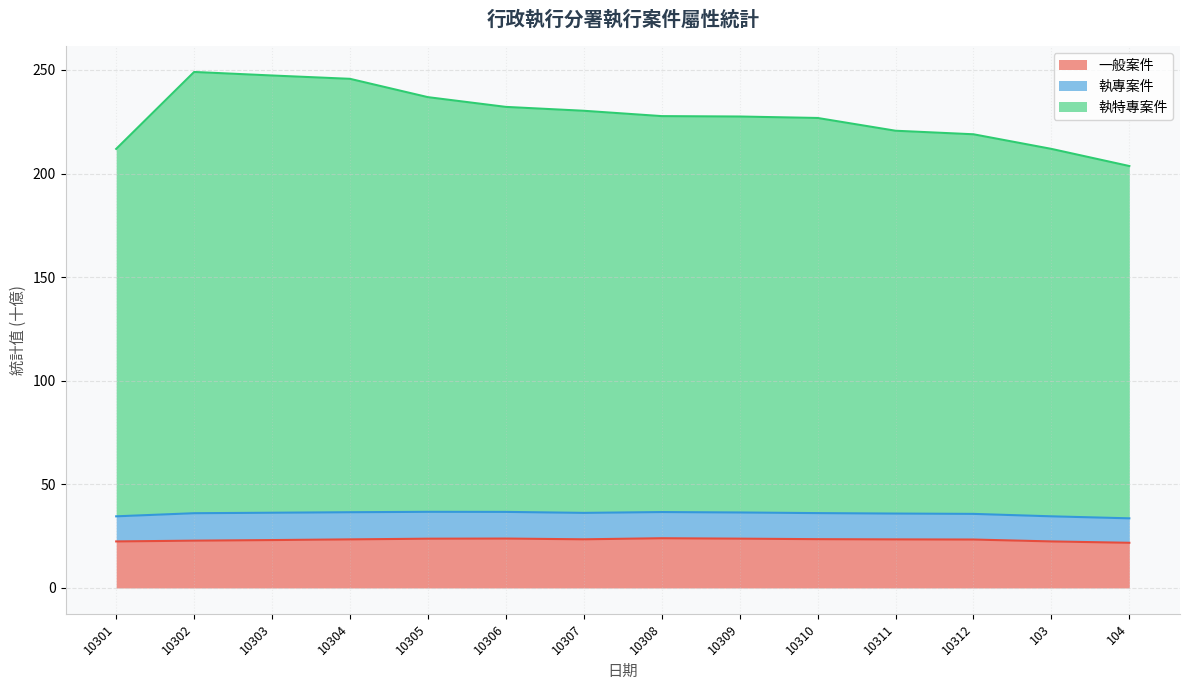

What is the total value across all series at 10304?

245.7